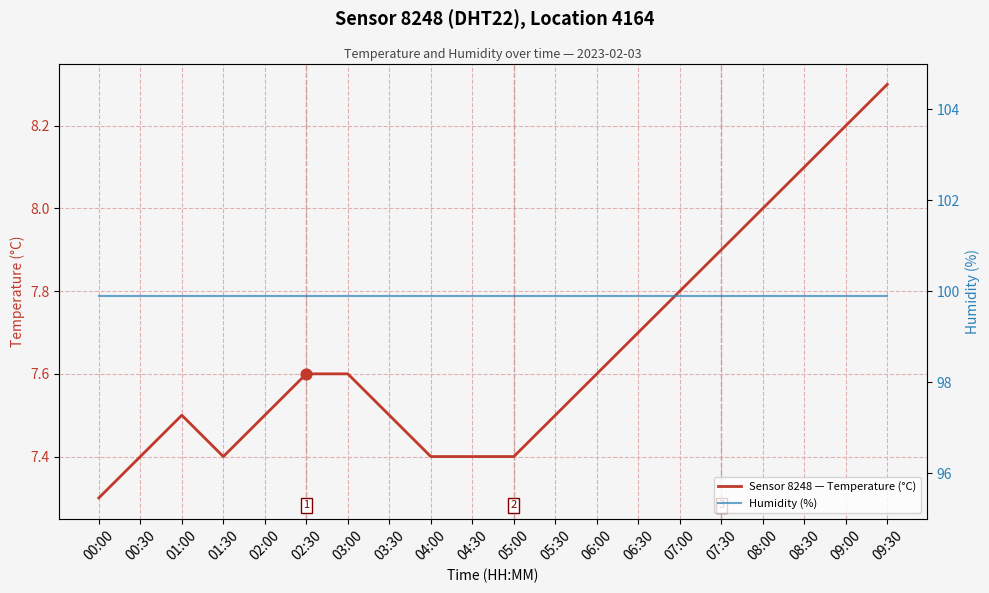

Is the value of Sensor 8248 — Temperature (°C) at 09:00 greater than the value of Humidity (%) at 05:00?

No